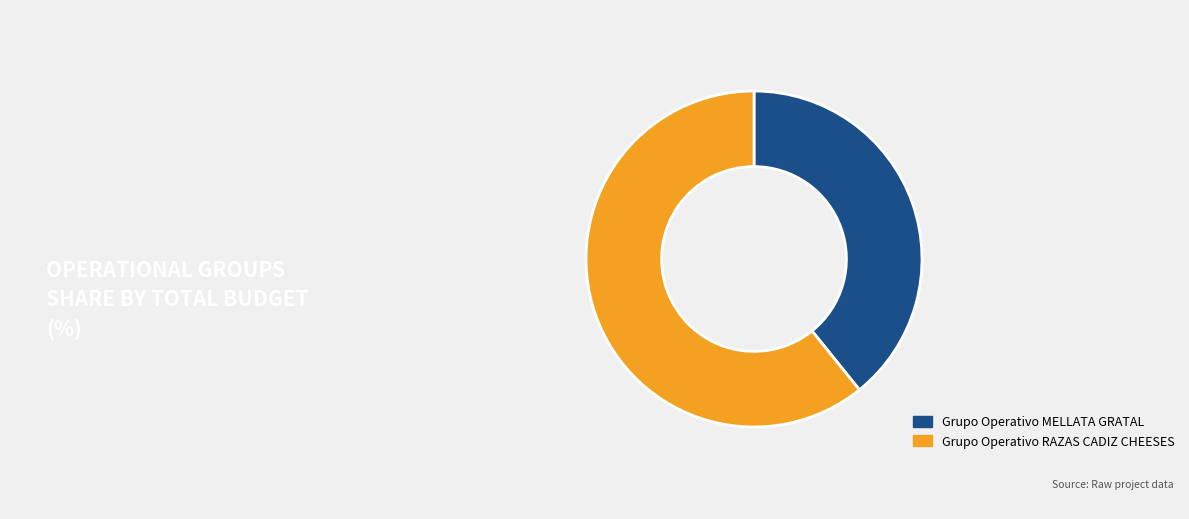

What is the smallest slice in the pie chart?

Grupo Operativo MELLATA GRATAL